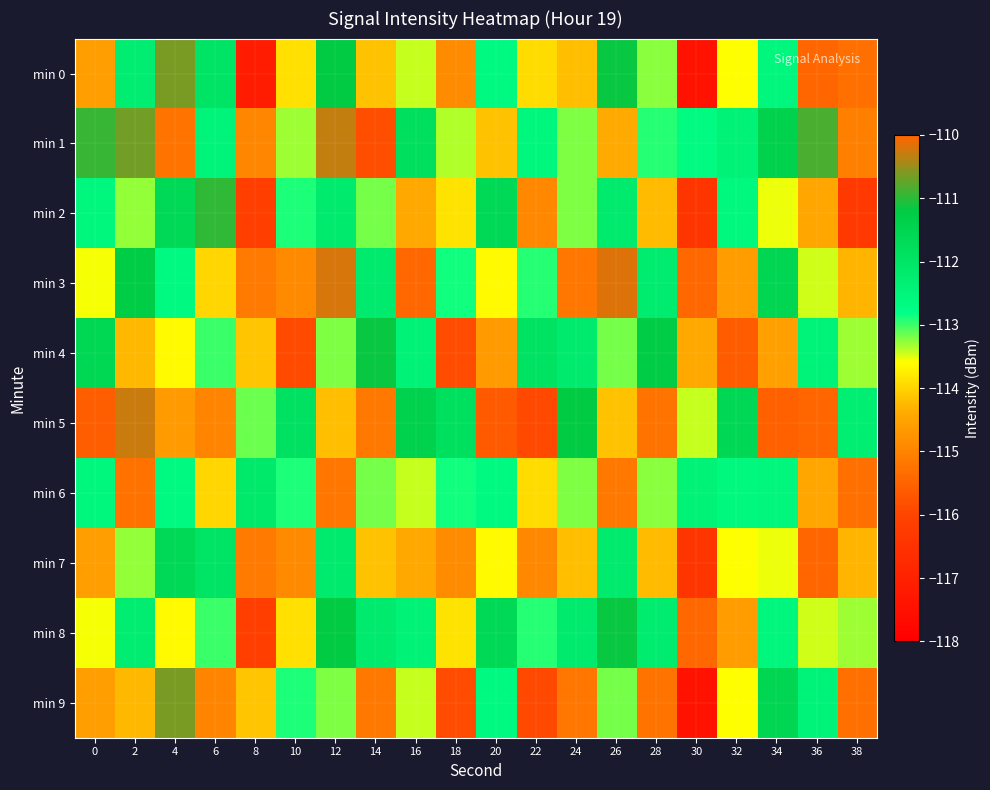

At which category does the chart reach its peak across all series?

26